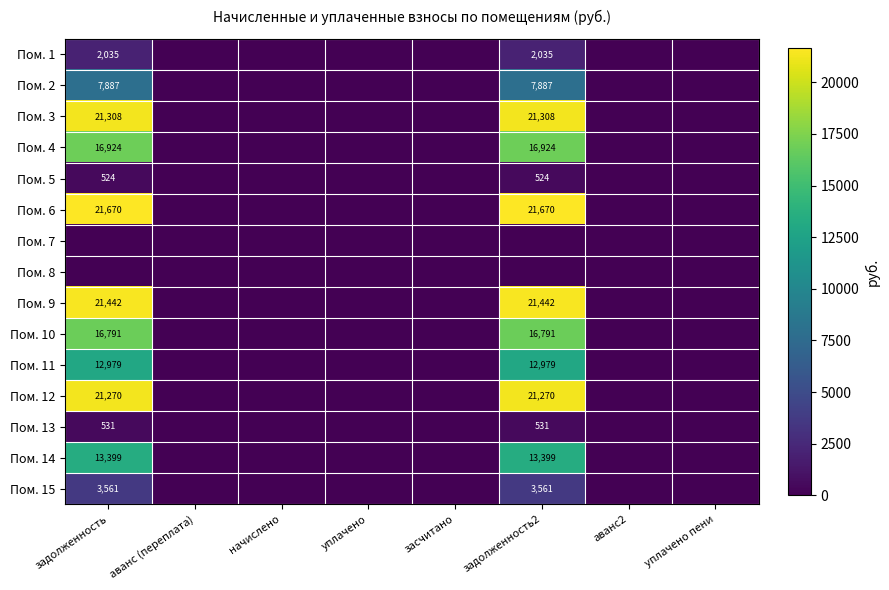

The value of Пом. 12 at задолженность is 31578. True or false?

False